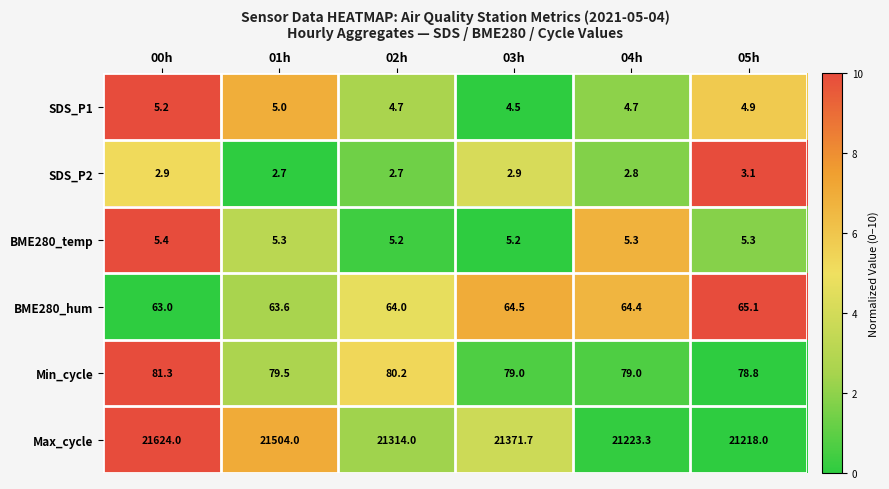

What is the difference between the maximum and minimum values in the Max_cycle series?

406.0